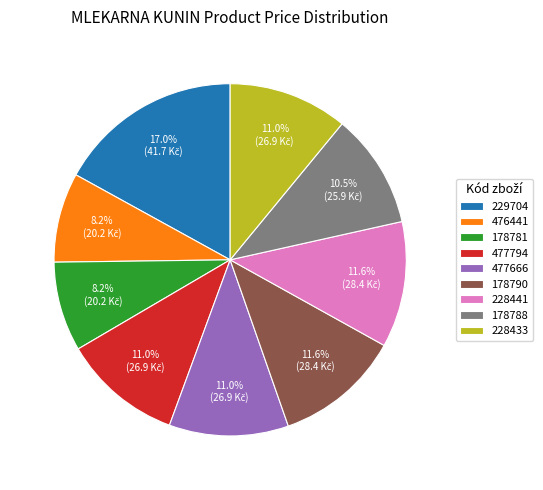

What portion of the pie excludes 477666?

89.0%